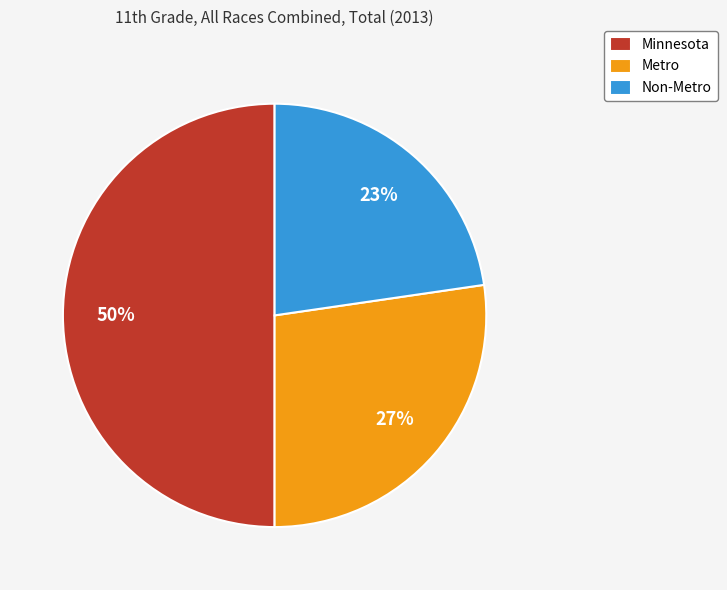

To the nearest percent, what percentage of the pie is Non-Metro?

23%